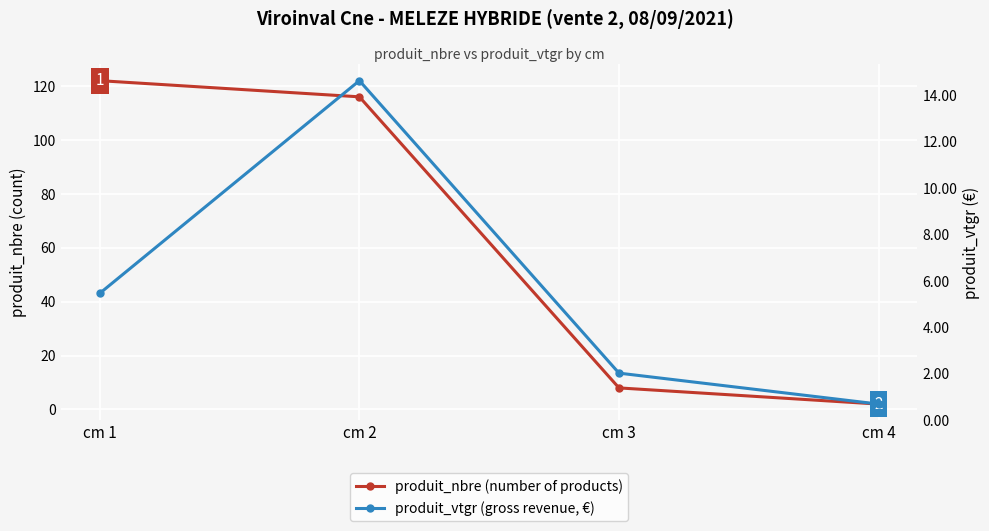

What is the greatest value displayed?

122.0